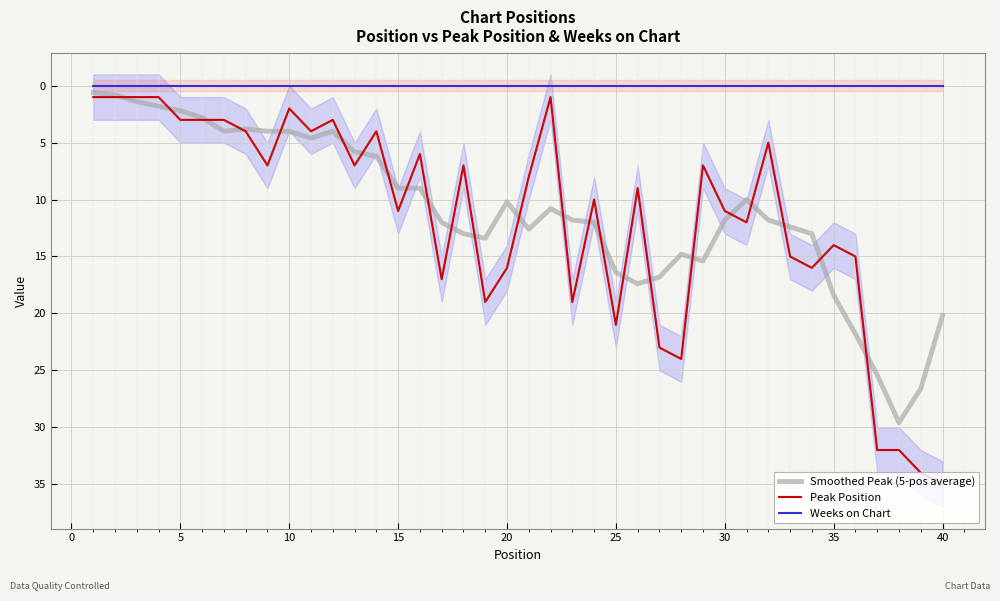

True or false: Weeks on Chart and Smoothed Peak (5-pos average) intersect in this chart.

False